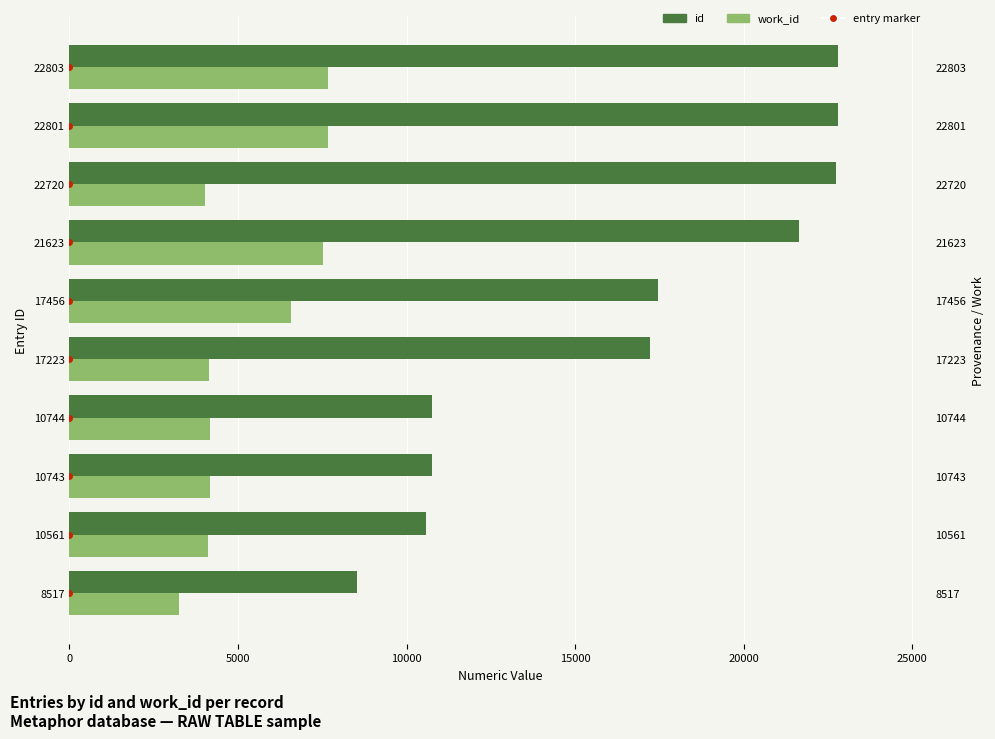

What is the spread (max minus min) of values at 8517?

5258